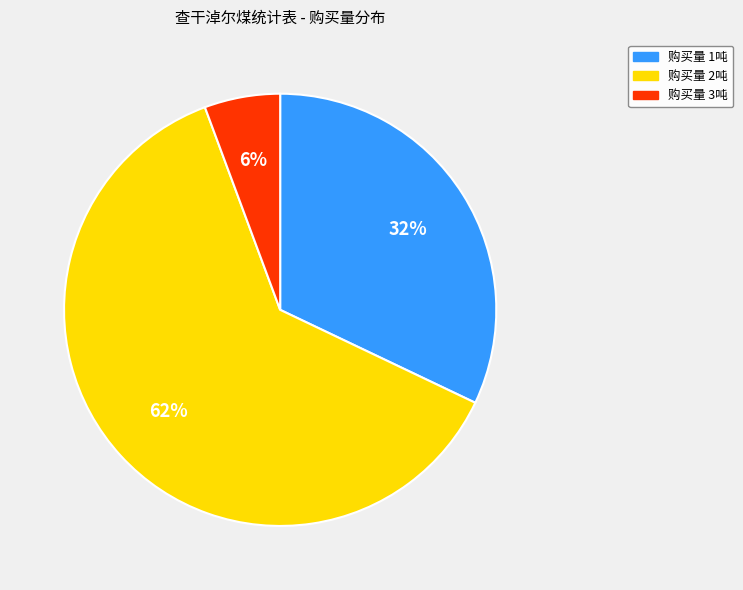

Does any single category account for the majority?

Yes